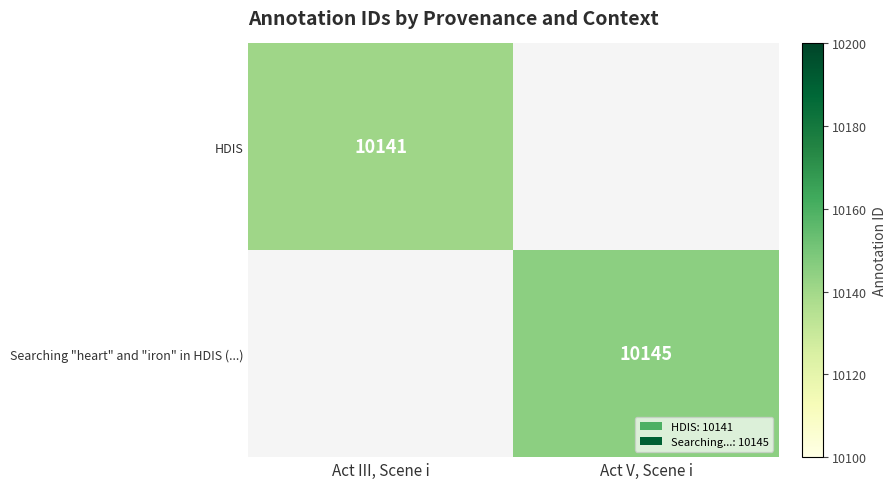

The Searching "heart" and "iron" in HDIS (...) series shows 10145 at Act V, Scene i. True or false?

True